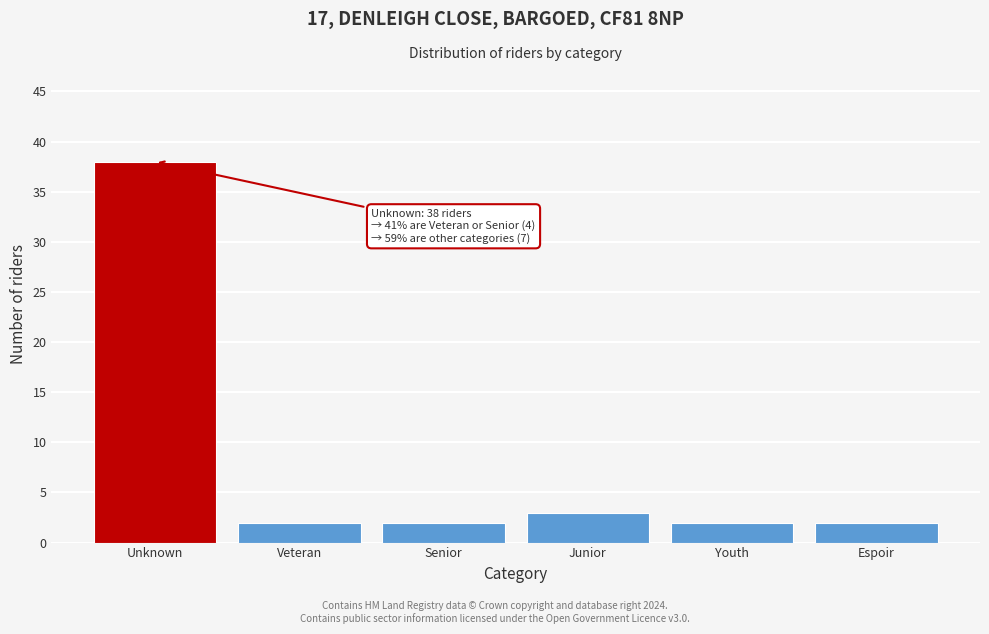

Reading right to left, what are all the values shown in this chart?

2	2	3	2	2	38